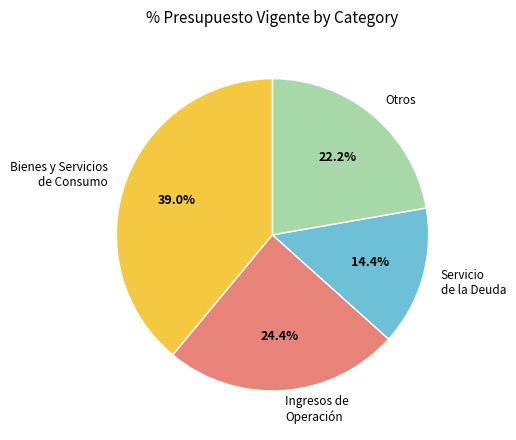

Is the sum of Otros and Ingresos de Operación greater than half?

No